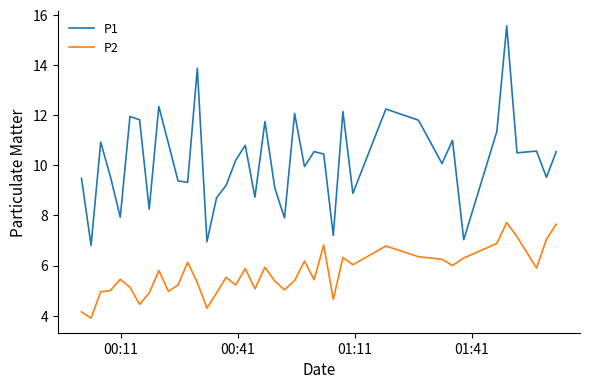

What is the average value of the P1 series?

10.2